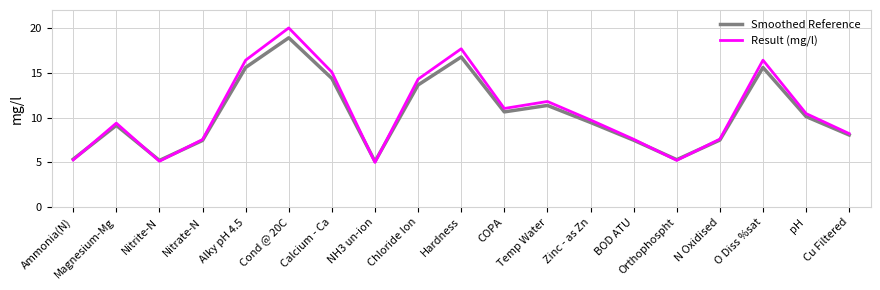

Where is Smoothed Reference nearest to the value 12?

Temp Water